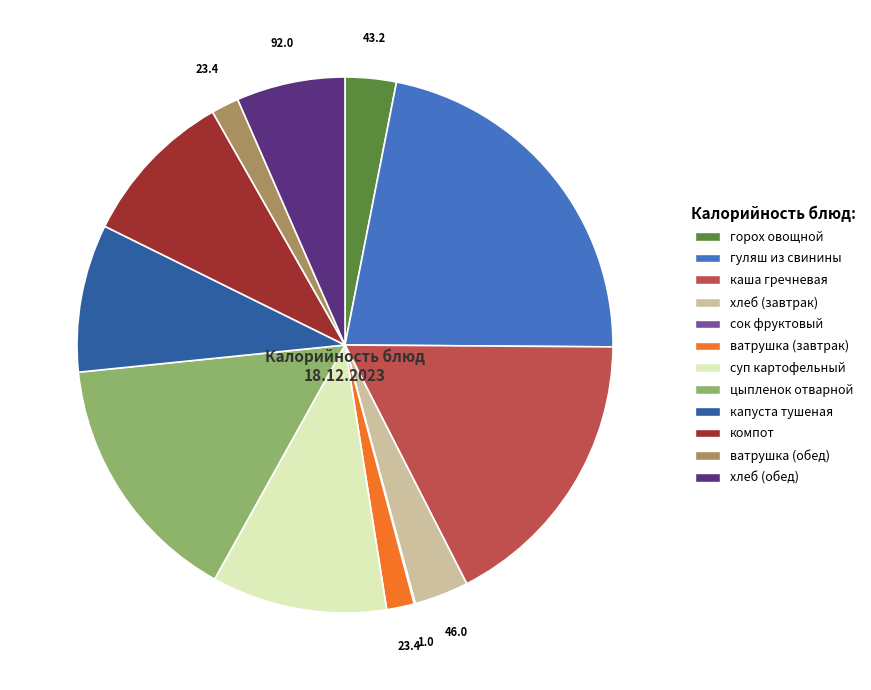

Does any single category account for the majority?

No